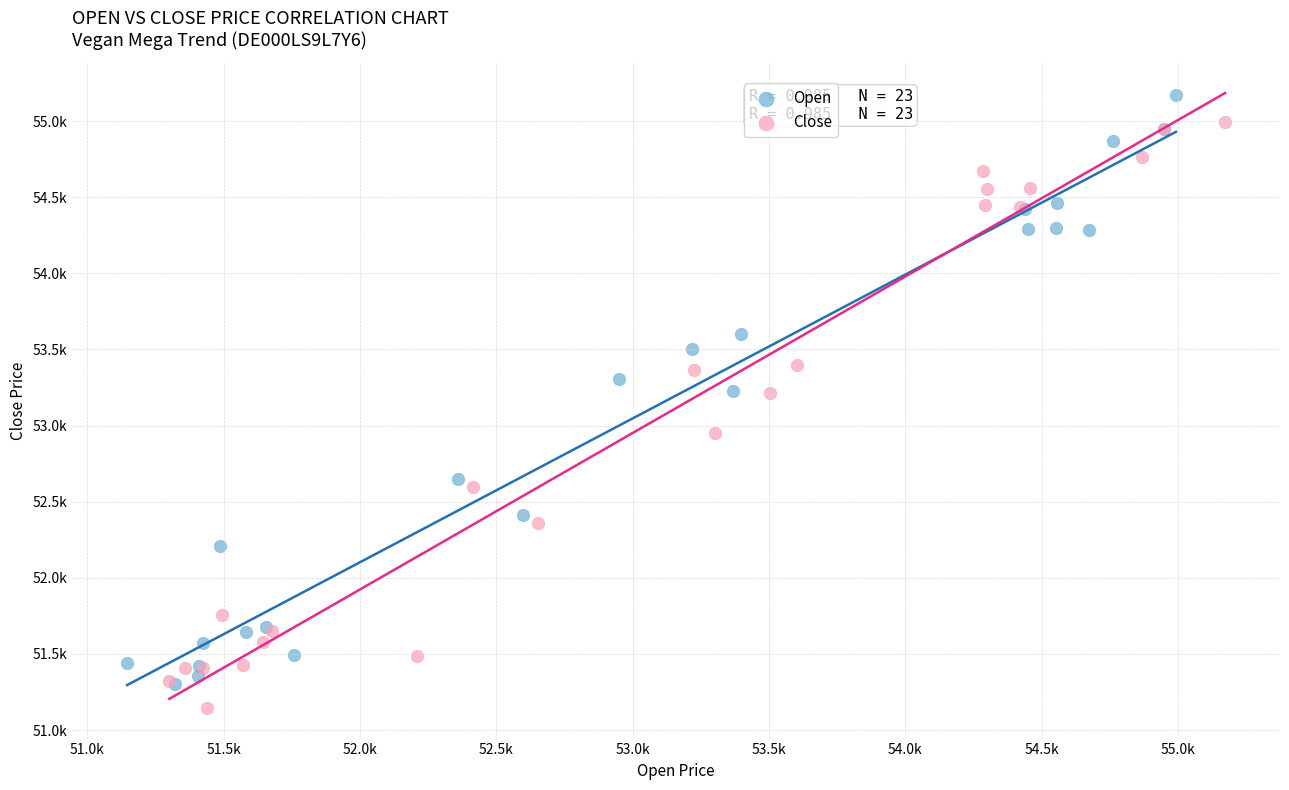

What are all the series names shown in the legend?

Open, Close